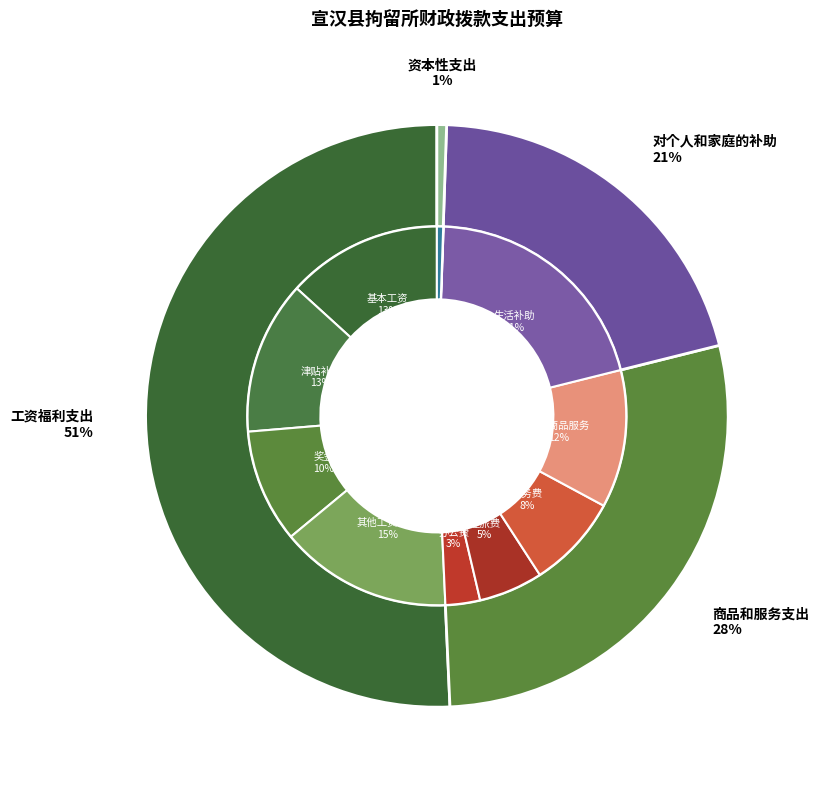

To the nearest percent, what portion does 商品和服务支出 represent?

28%